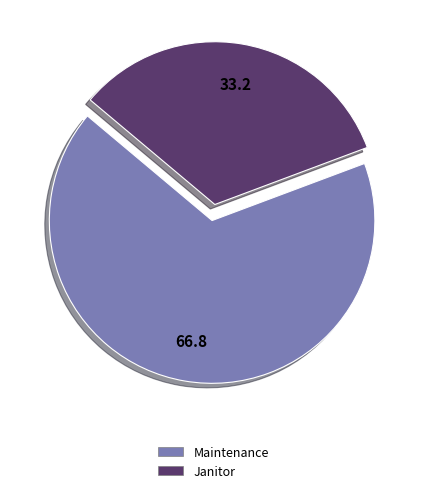

What is the majority slice?

Maintenance